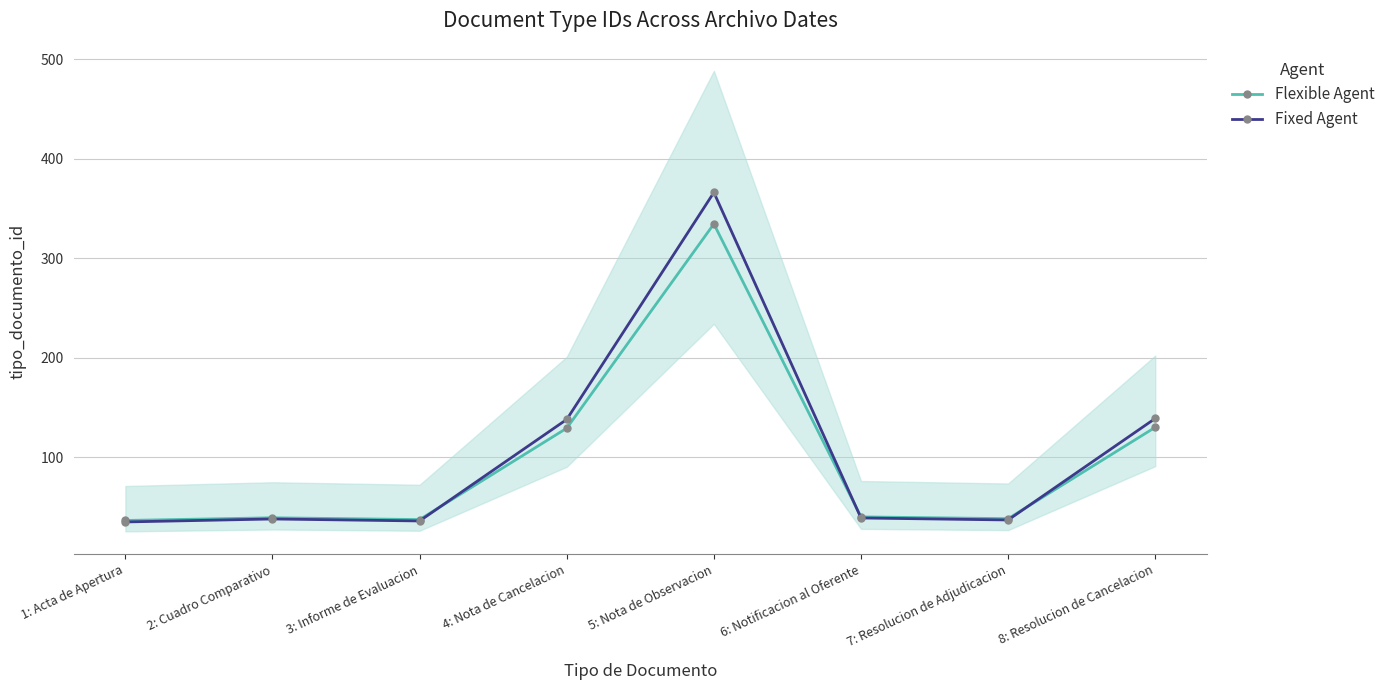

What is the value of the Flexible Agent point at the 1st from the left?

36.5